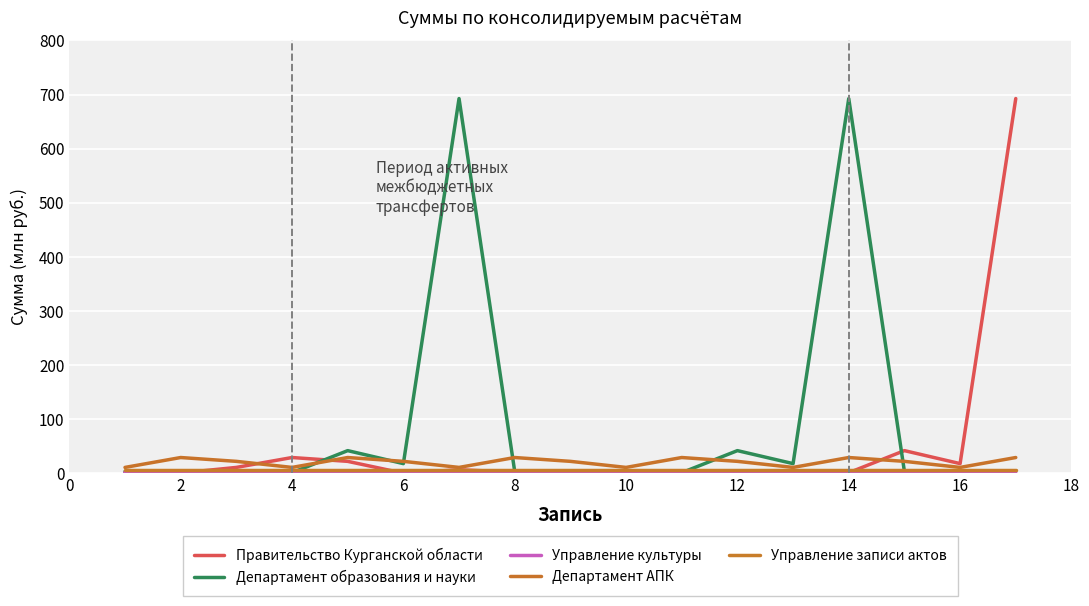

Does the chart display data point markers on the line(s)?

No